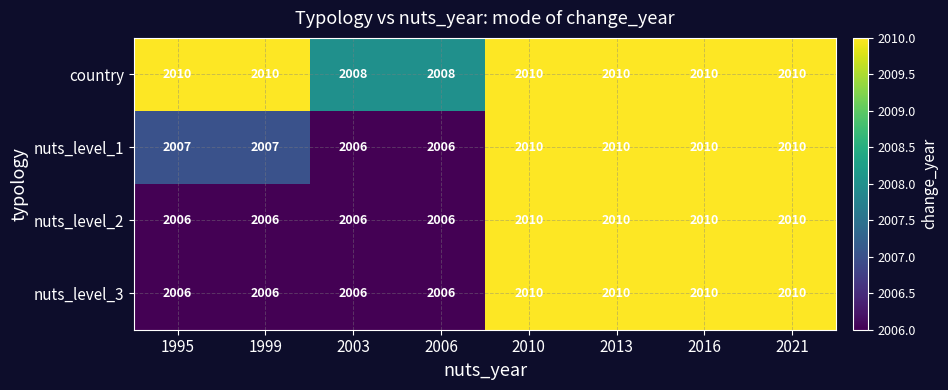

What is the maximum value shown in the chart?

2010